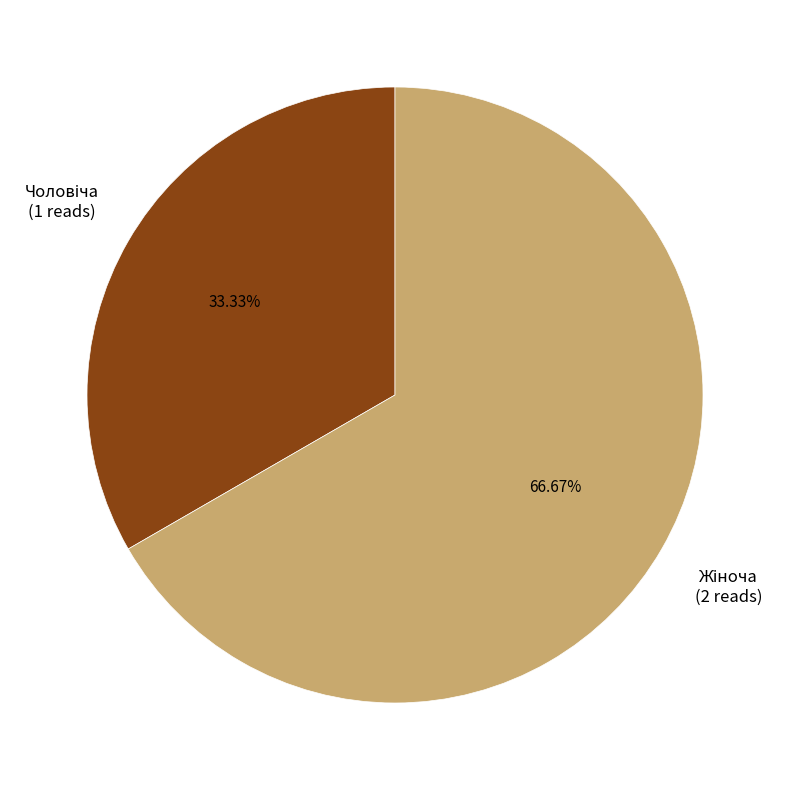

Is there a majority slice in this chart?

Yes